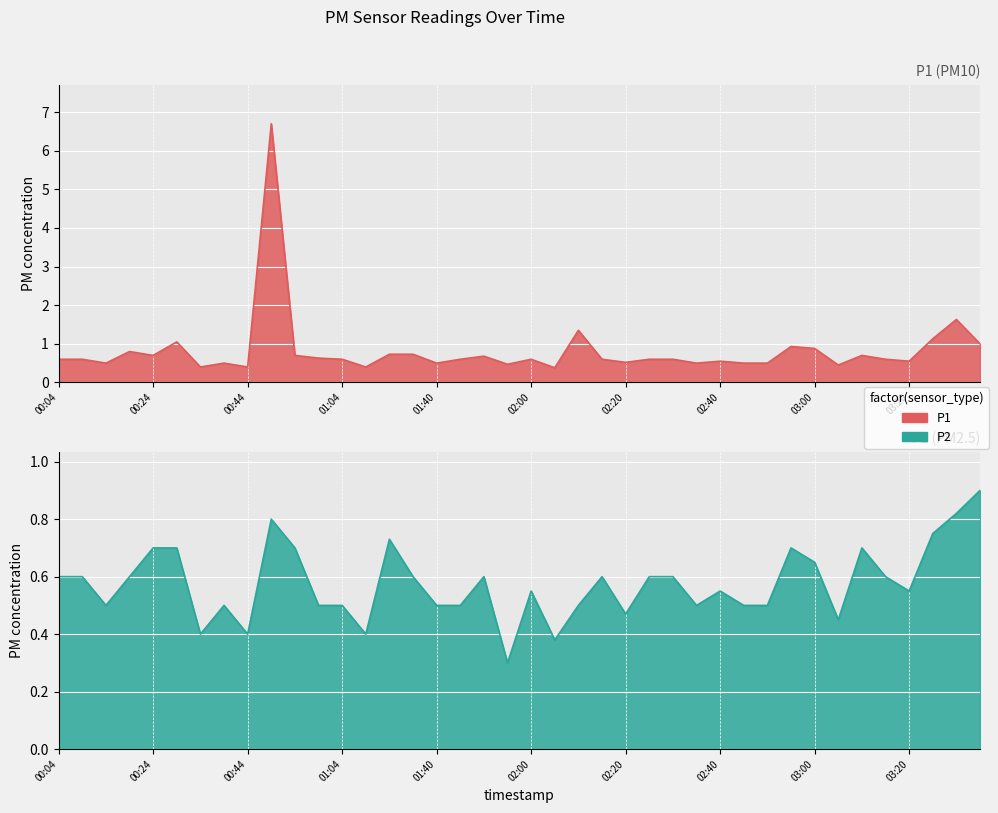

Rank the series by their maximum value, from highest to lowest.

P1, P2